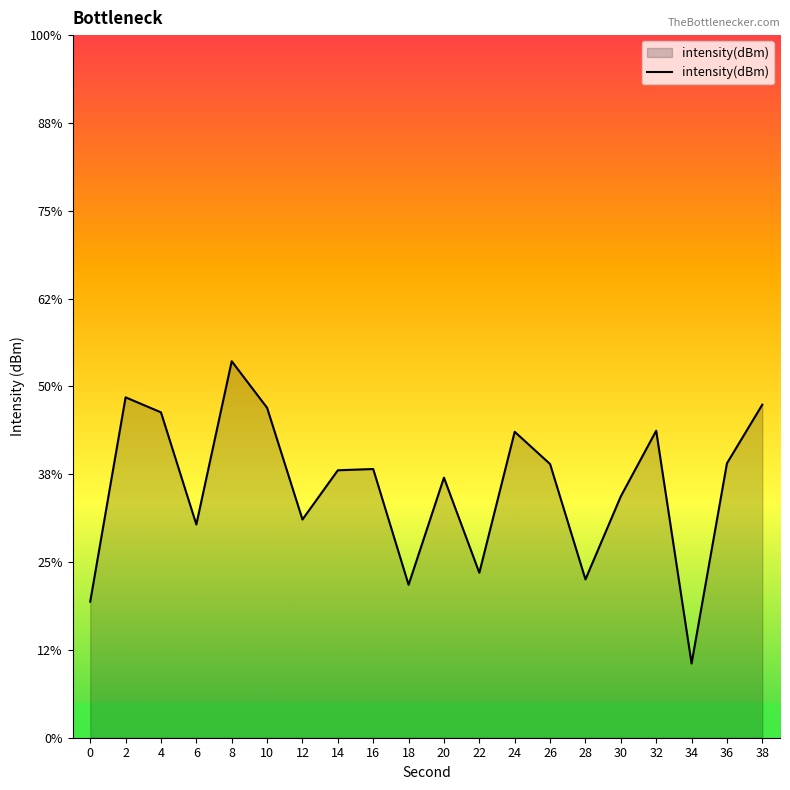

The value at 0 is -31.9. True or false?

False